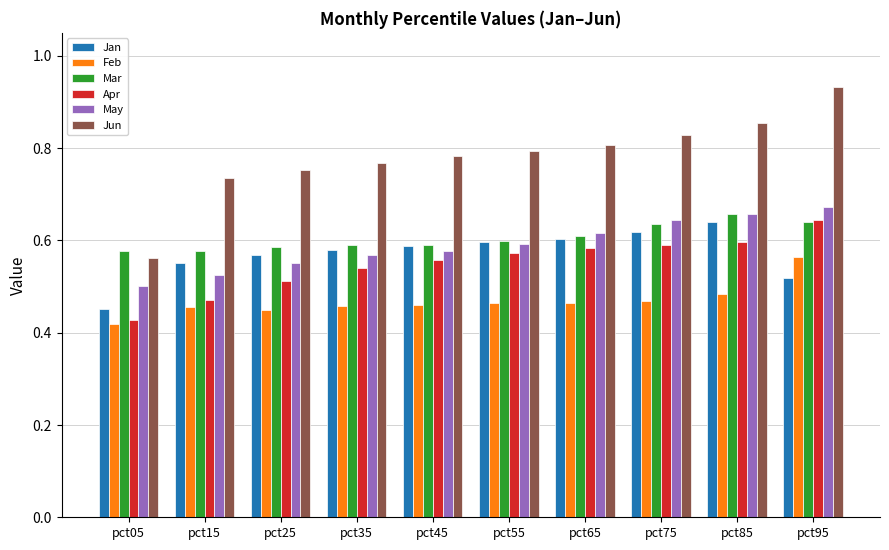

Which category has the highest value across all series?

pct95